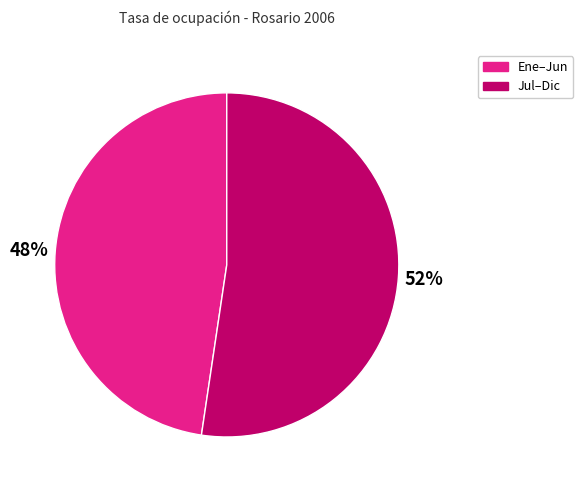

Is the sum of Ene–Jun and Jul–Dic greater than half?

Yes